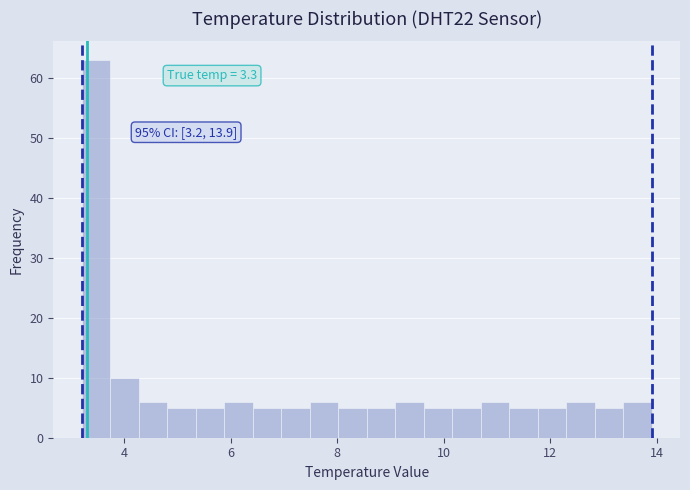

Around what value on the x-axis is the tallest bar? Give the approximate position of its centre, as read against the axis.

3.4